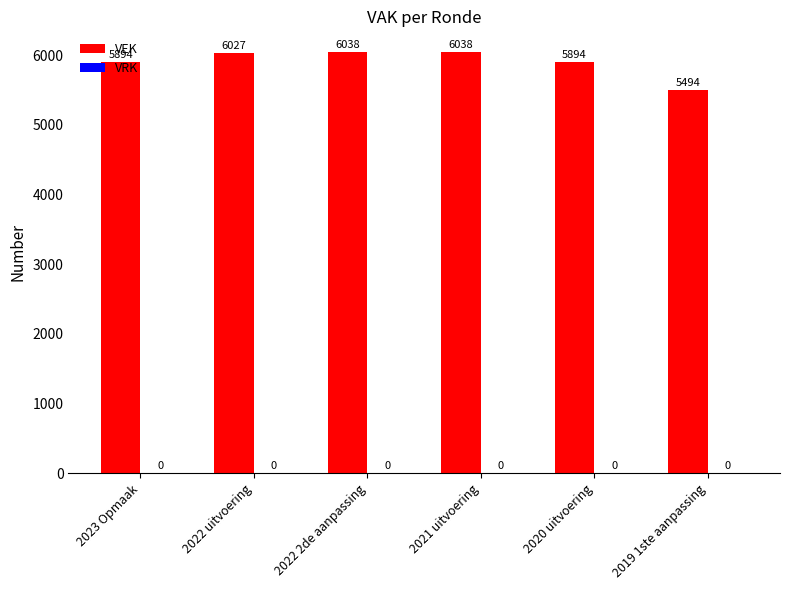

What is the difference between the second highest and second lowest values?

144